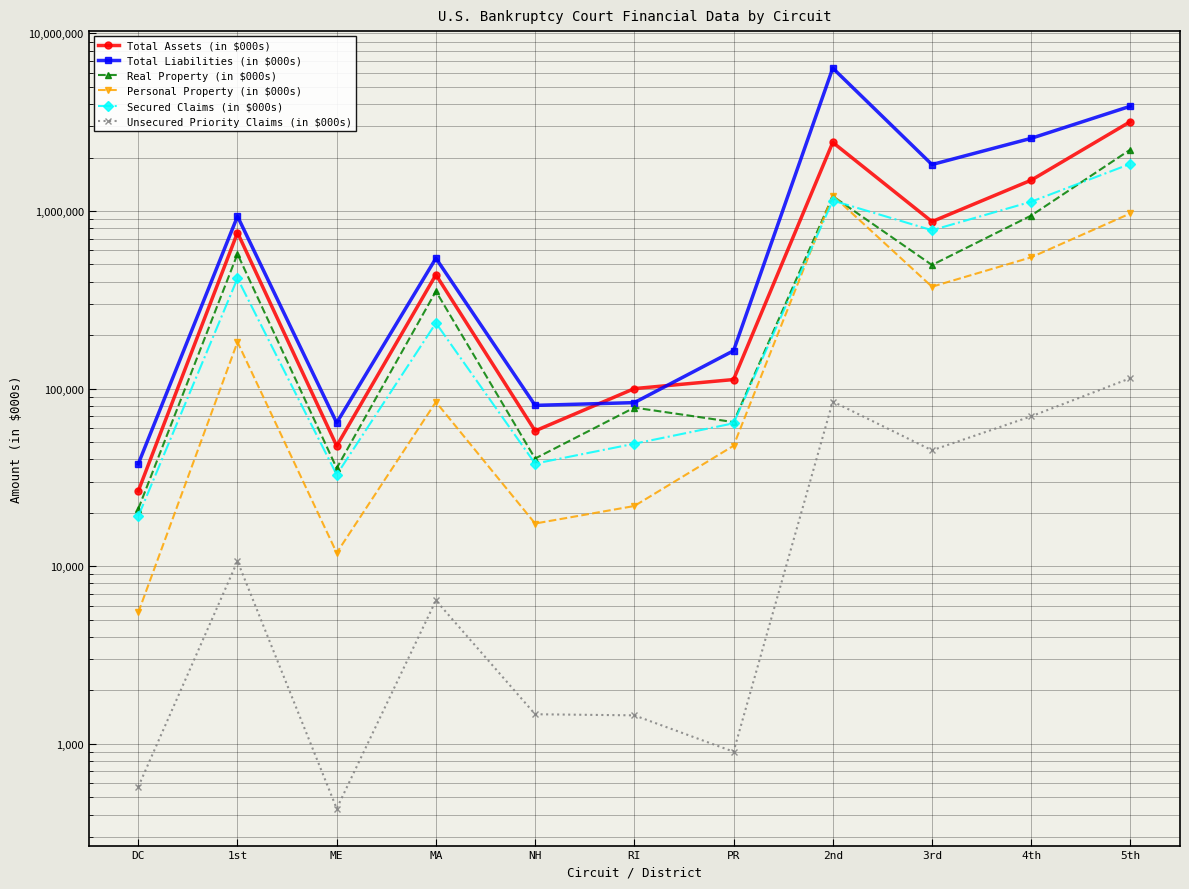

True or false: Total Assets (in $000s) and Real Property (in $000s) intersect in this chart.

False